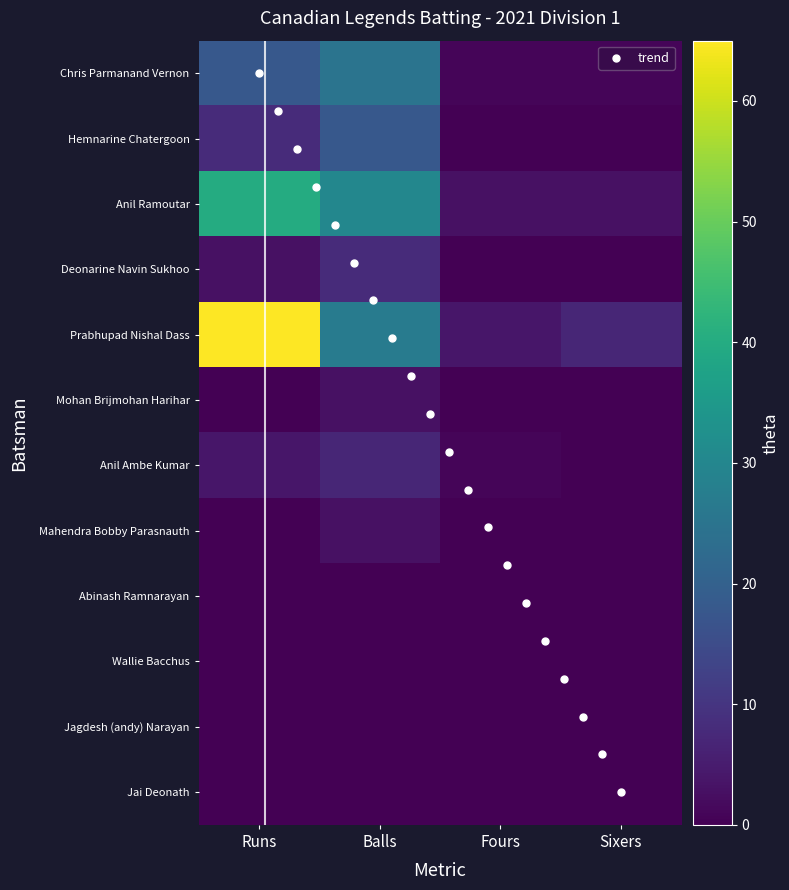

Is the value of Prabhupad Nishal Dass at Runs greater than the value of Chris Parmanand Vernon at Runs?

Yes